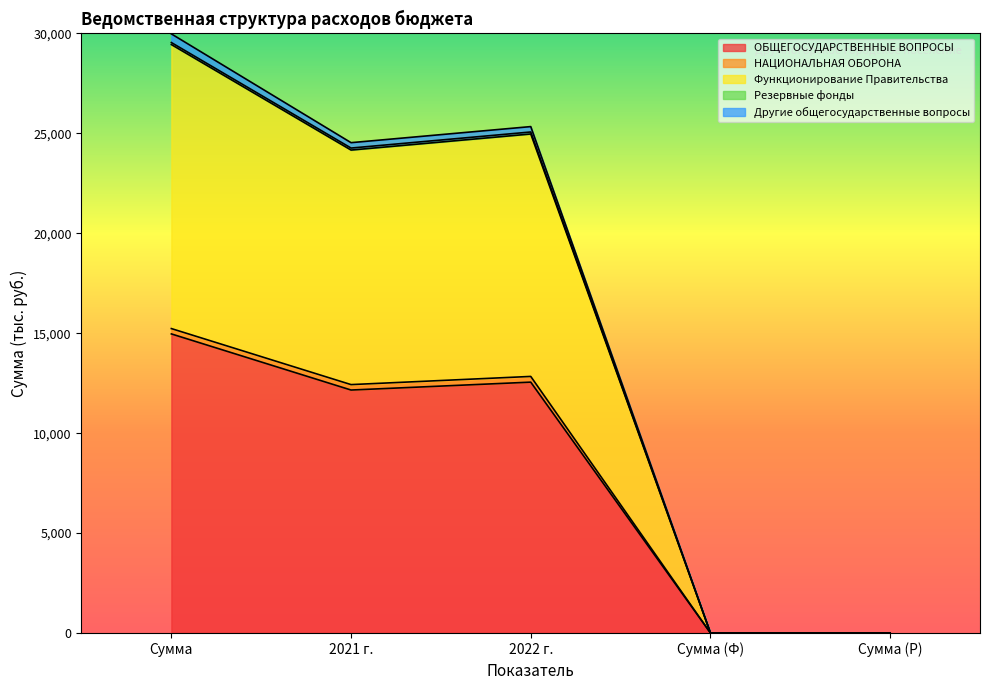

Does the chart display data point markers on the line(s)?

No